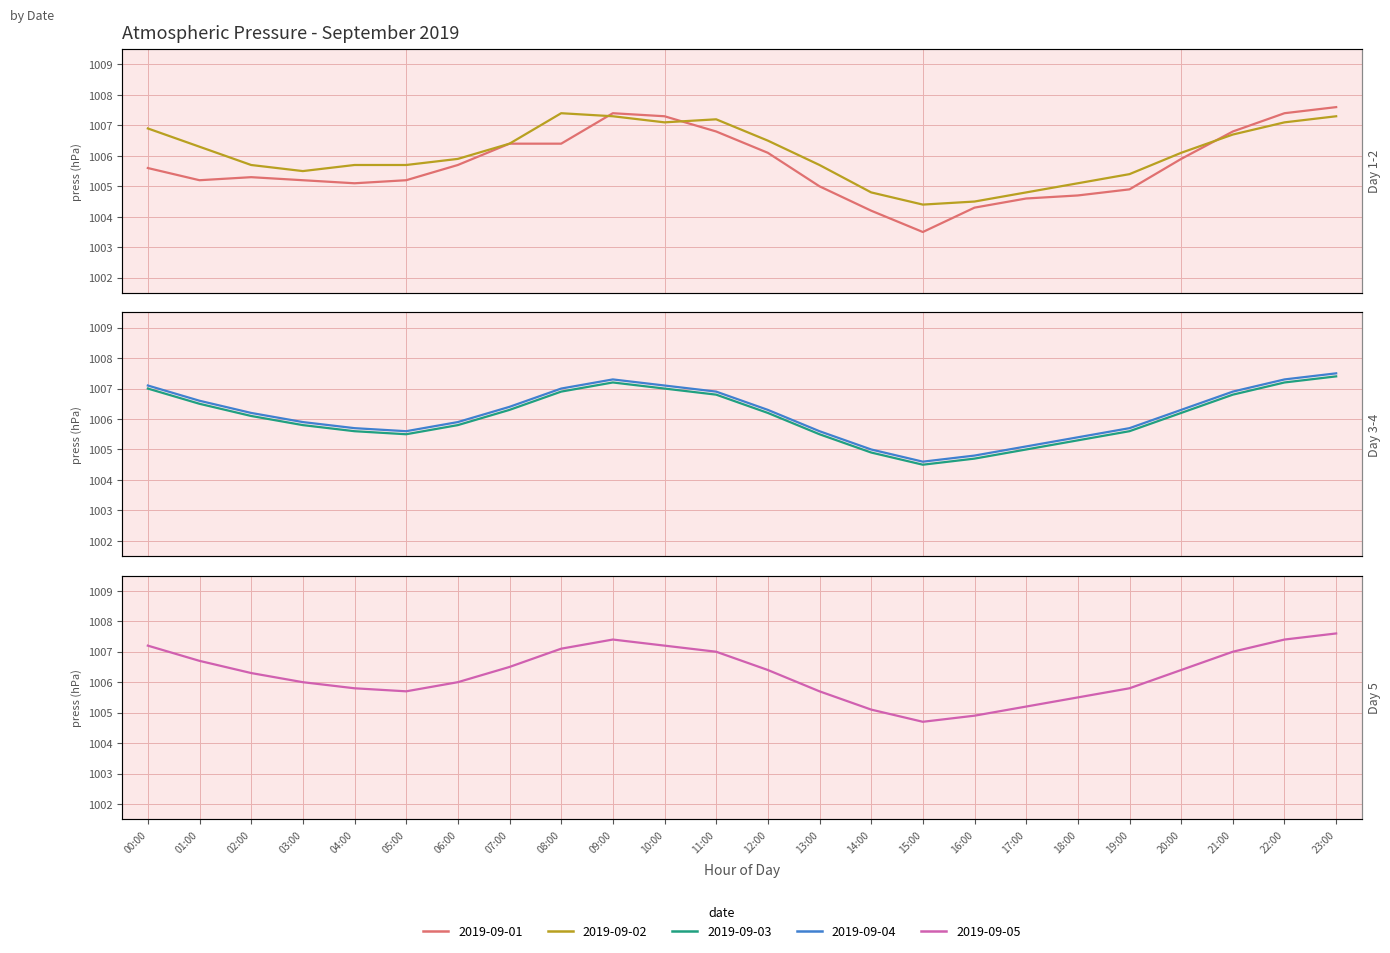

Rank the series at 22:00 from lowest to highest value.

2019-09-02, 2019-09-03, 2019-09-04, 2019-09-01, 2019-09-05